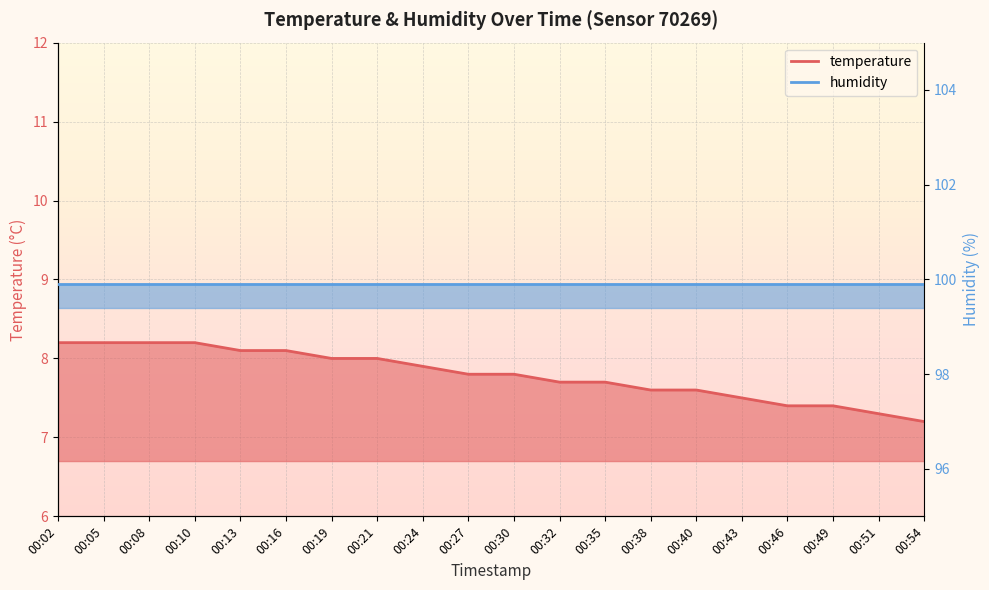

The value at 00:51 is 10.4. True or false?

False